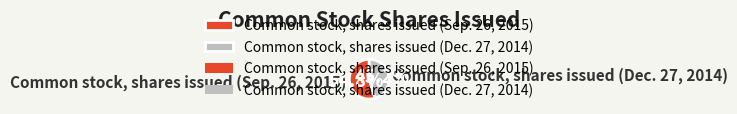

Which category accounts for the majority?

Common stock, shares issued (Sep. 26, 2015)